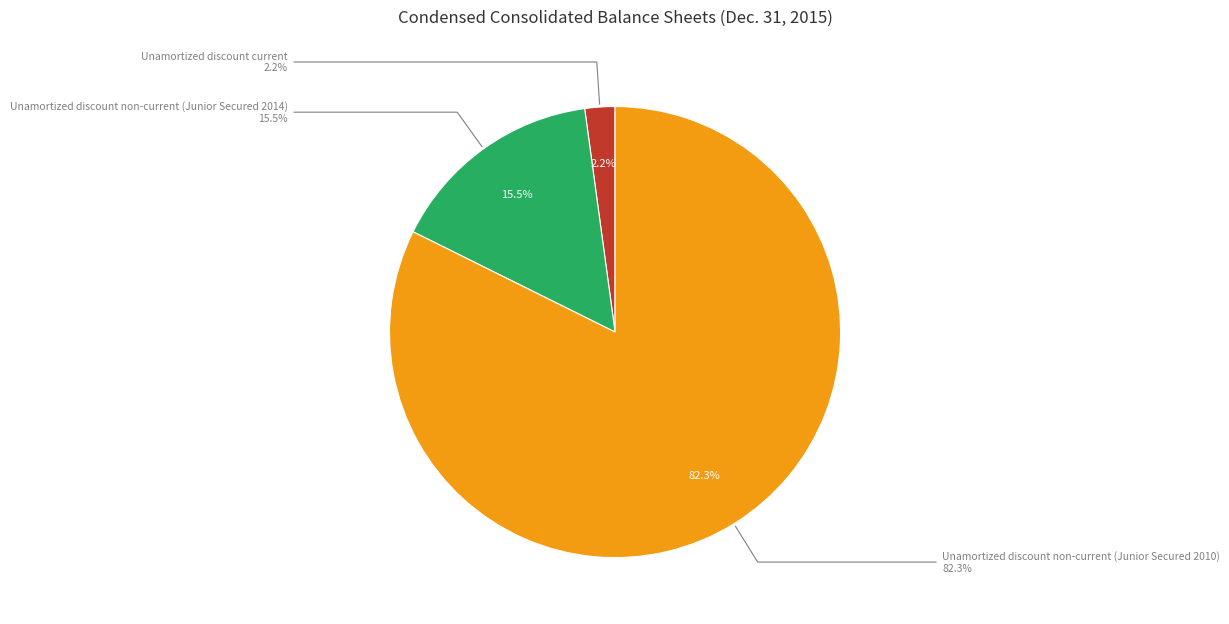

To the nearest percent, what portion does Unamortized discount current represent?

2%